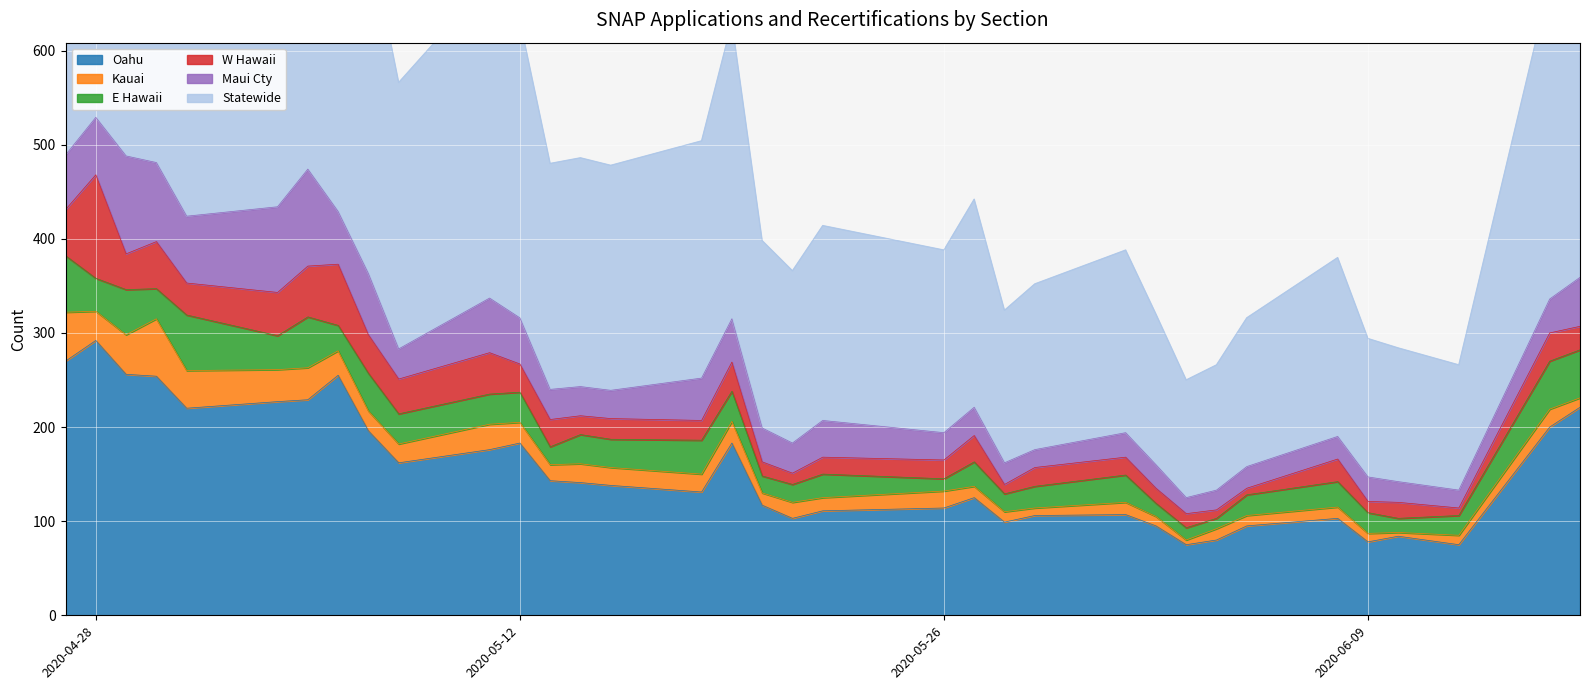

Which series has the largest total across all categories?

Statewide